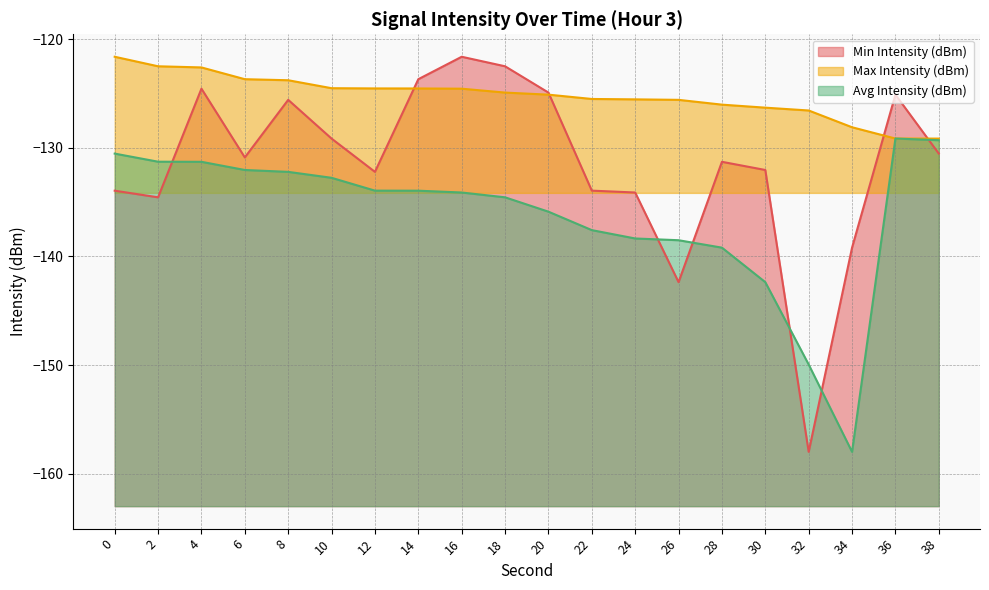

True or false: Avg Intensity (dBm) and Max Intensity (dBm) intersect in this chart.

False